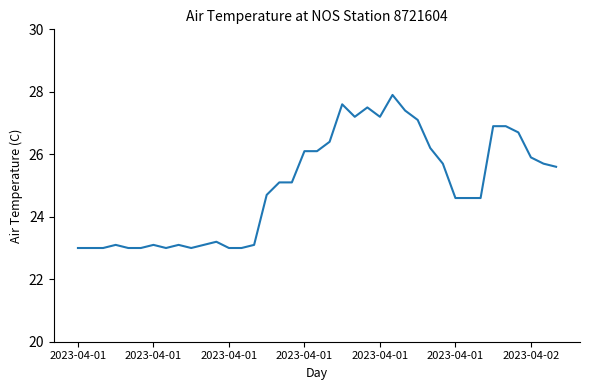

What is the difference between the maximum and minimum values?

4.9